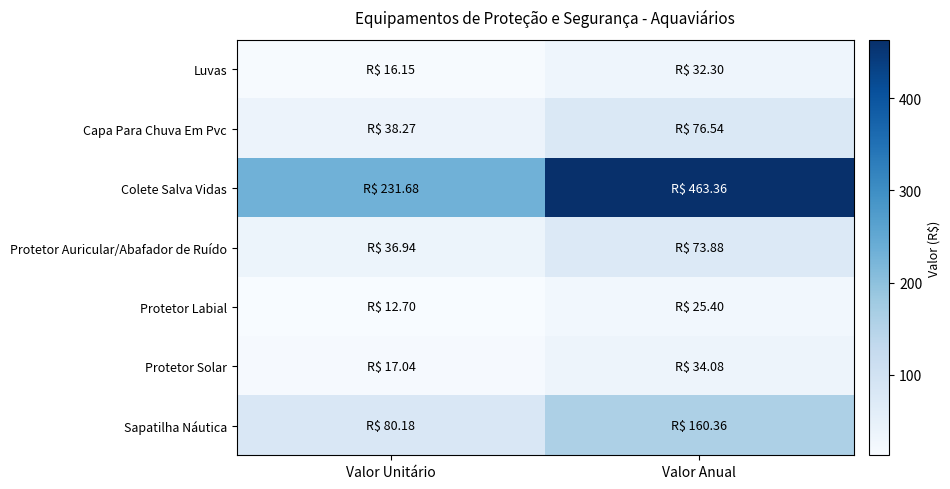

What is the greatest value displayed?

463.4